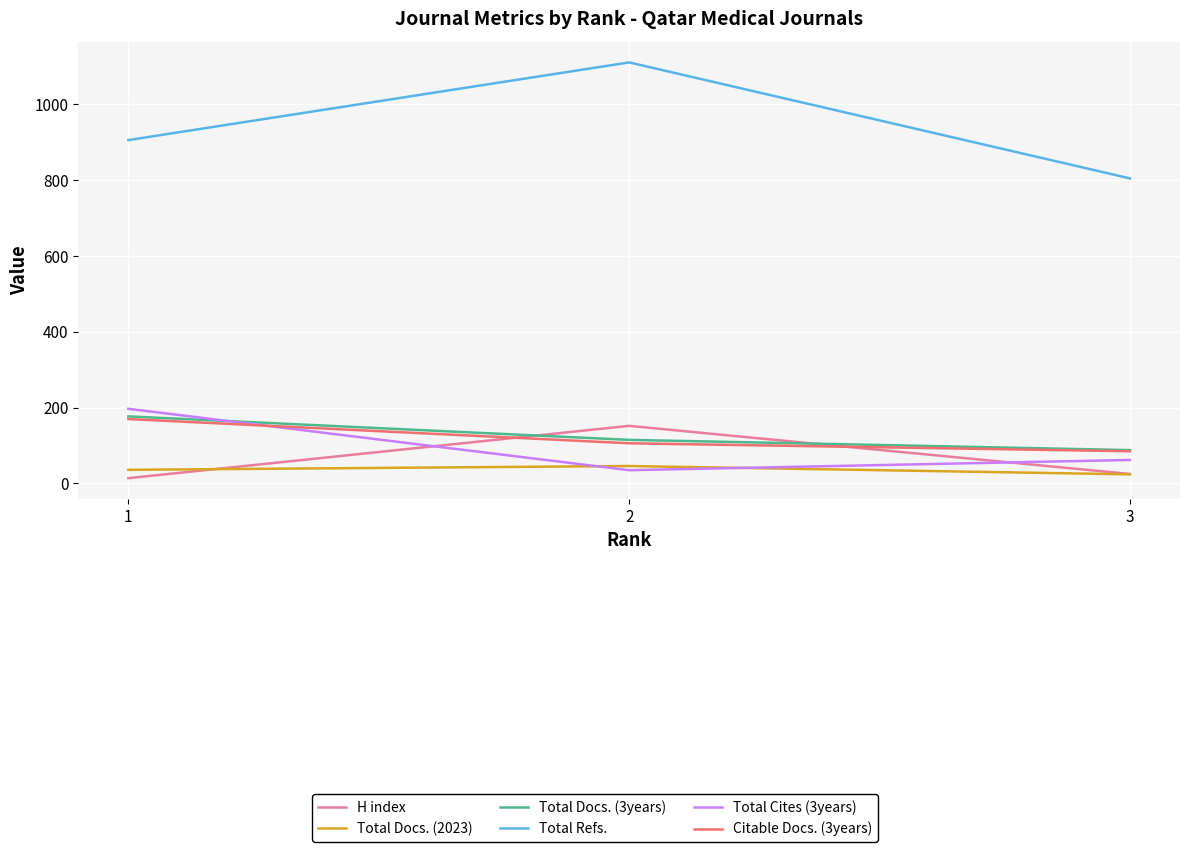

The value of Citable Docs. (3years) at 1 is 170. True or false?

True